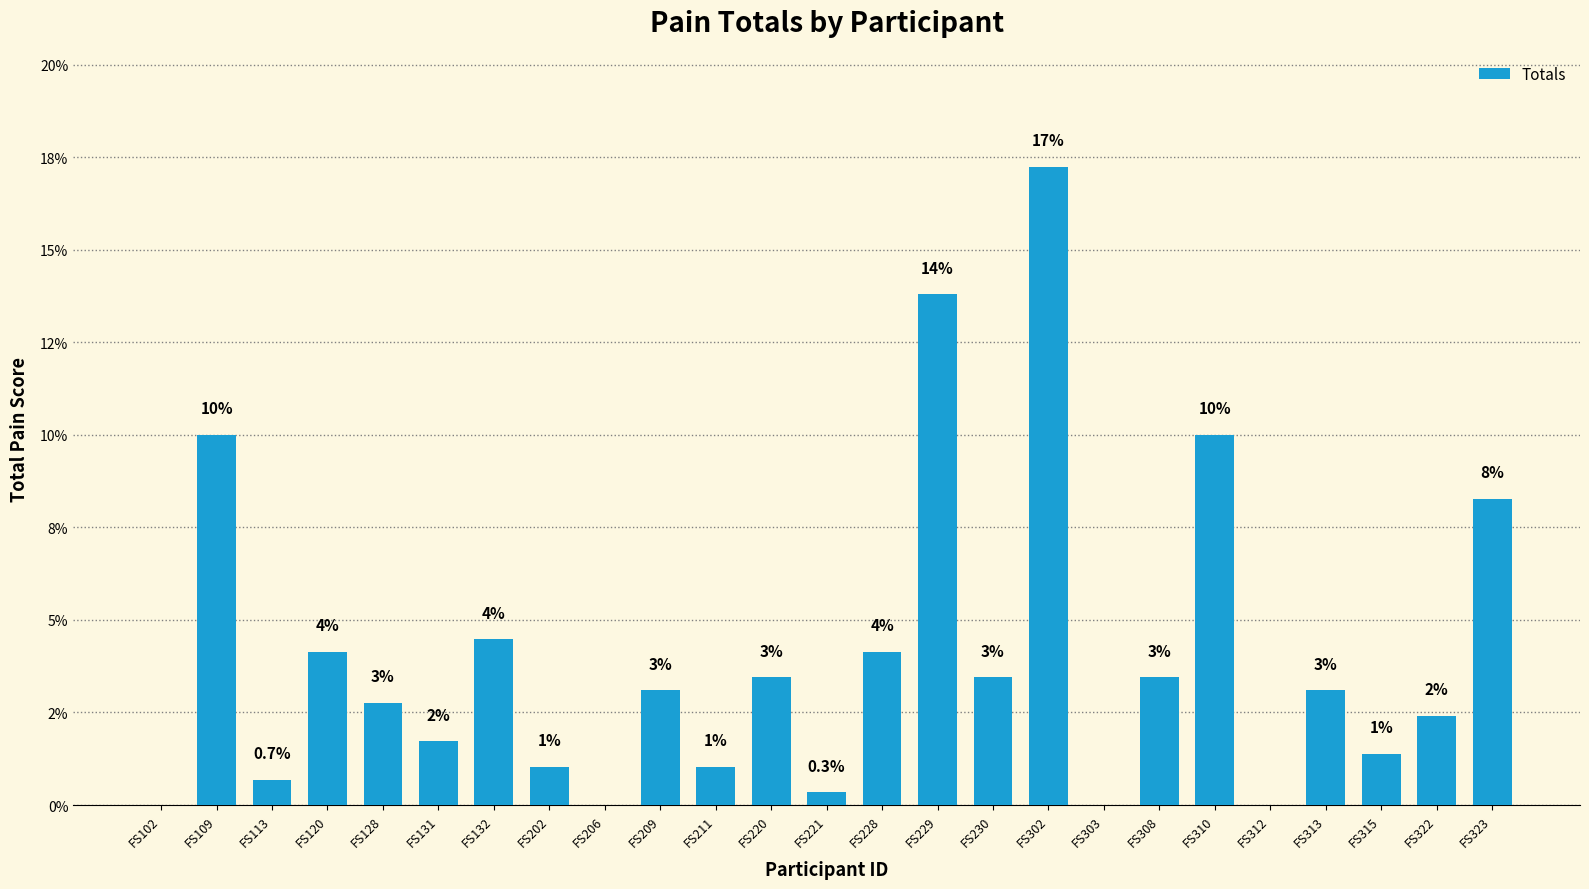

What is the difference between the maximum and minimum values?

17.2